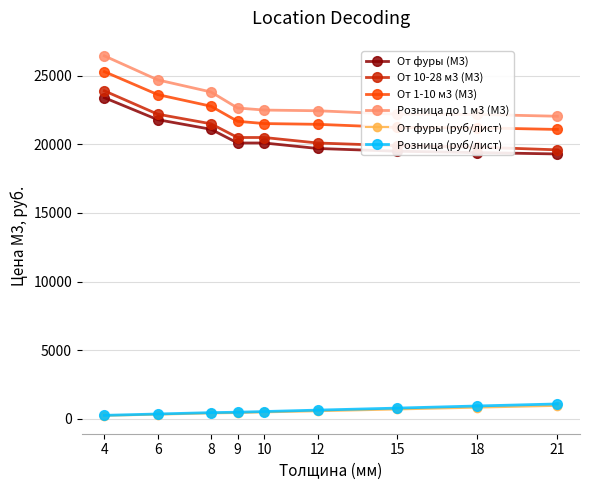

True or false: Розница (руб/лист) and От фуры (М3) intersect in this chart.

False